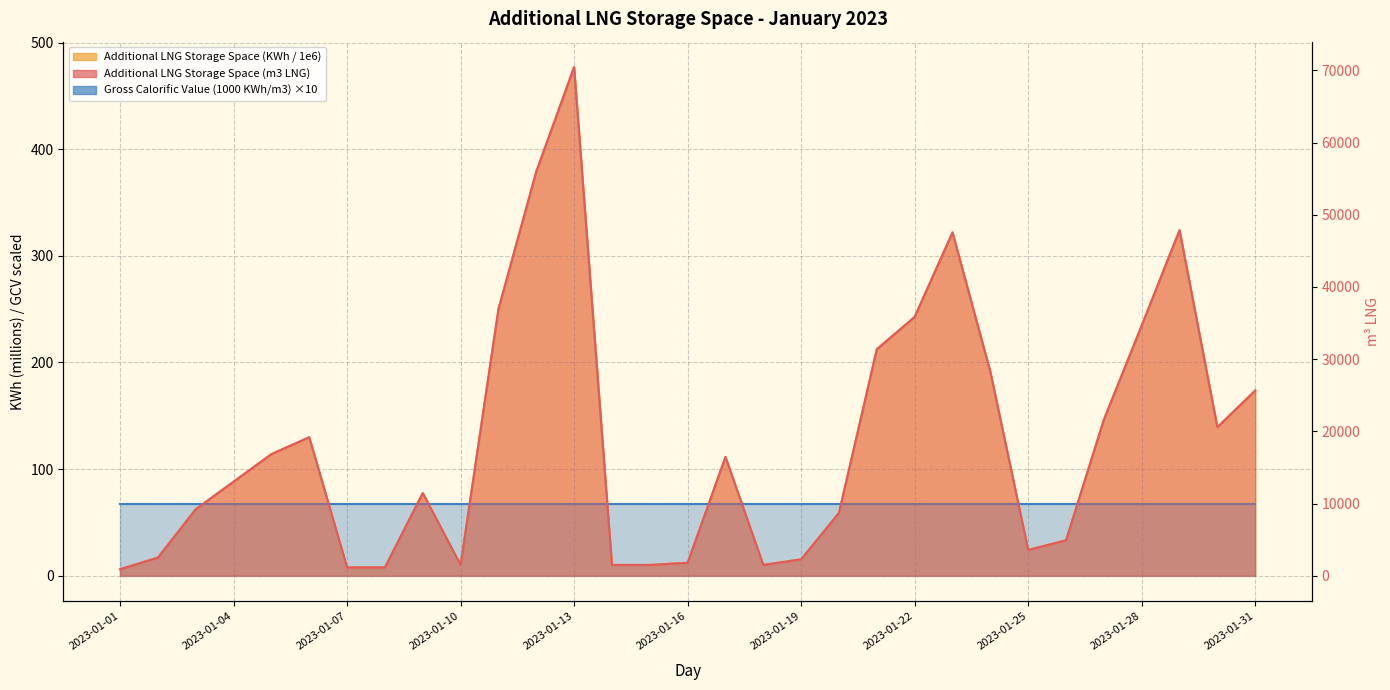

Reading left to right, transcribe all the data shown in this chart.

Additional LNG Storage Space (m3 LNG): 900.0	2509.0	9209.0	13027.0	16845.0	19185.0	1156.0	1156.0	11450.0	1496.0	36921.0	55983.0	70467.0	1495.0	1495.0	1790.0	16457.0	1498.0	2270.0	8704.0	31377.0	35853.0	47565.0	28260.0	3572.0	4902.0	21618.0	34664.0	47868.0	20586.0	25652.0
Additional LNG Storage Space (KWh): 6.1	17.0	62.3	88.2	114.0	129.9	7.8	7.8	77.5	10.1	250.0	379.0	477.1	10.1	10.1	12.1	111.4	10.1	15.4	58.9	212.4	242.7	322.0	191.3	24.2	33.2	146.4	234.7	324.1	139.4	173.7